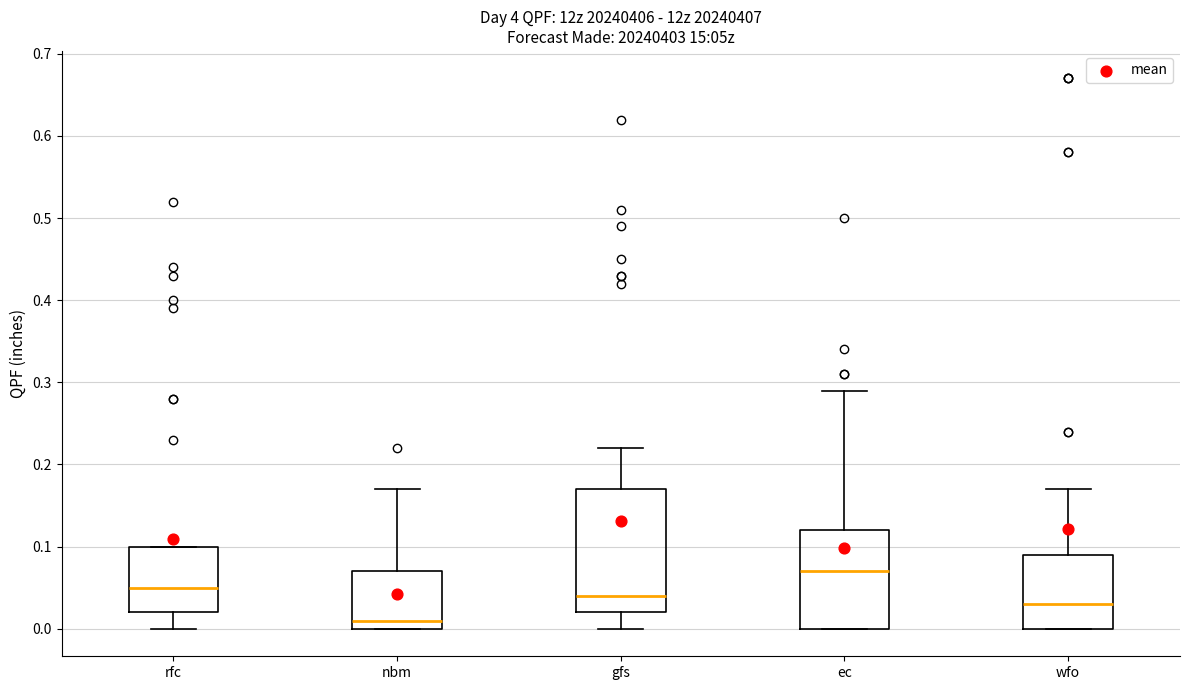

Which box is the tallest, from its lower edge to its upper edge?

gfs